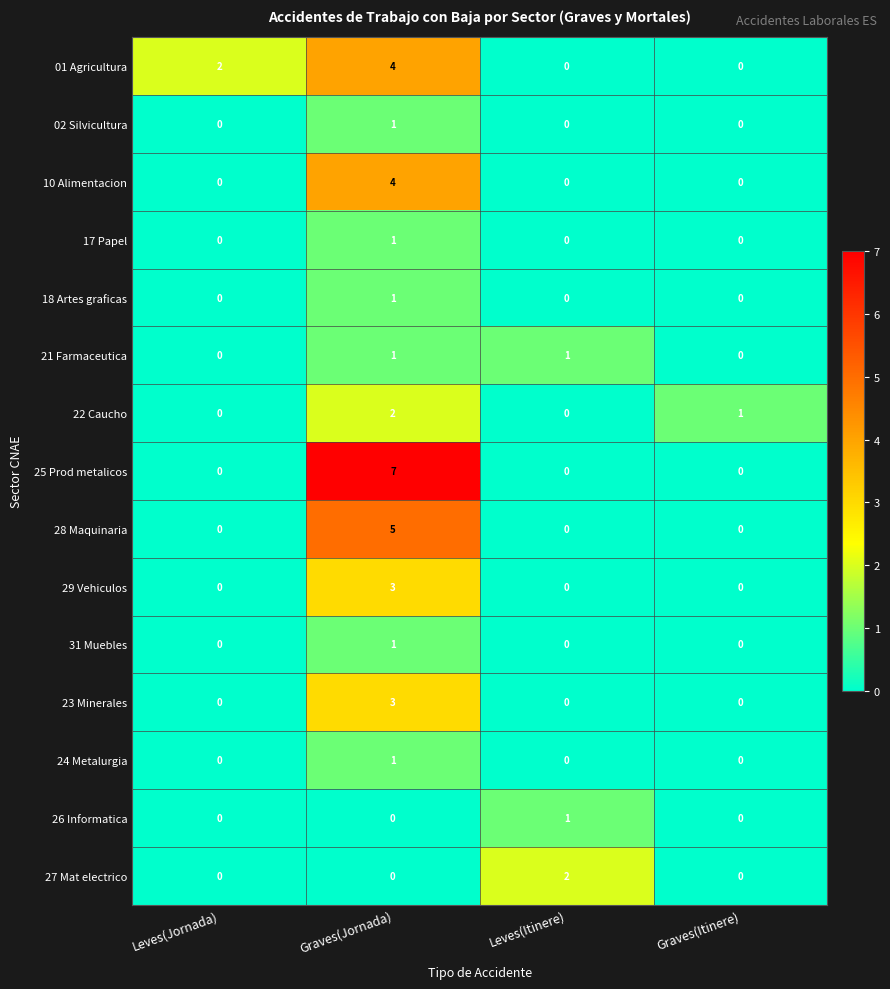

Which series changed the most between Graves(Jornada) and Graves(Itinere)?

25 Prod metalicos